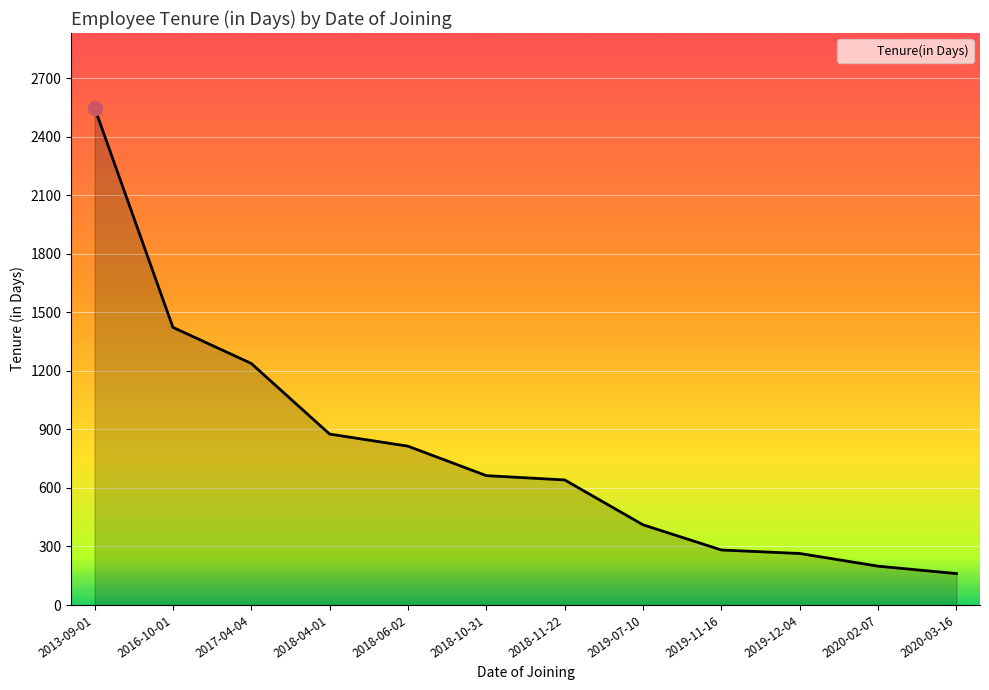

The value at 2018-04-01 is 1293. True or false?

False